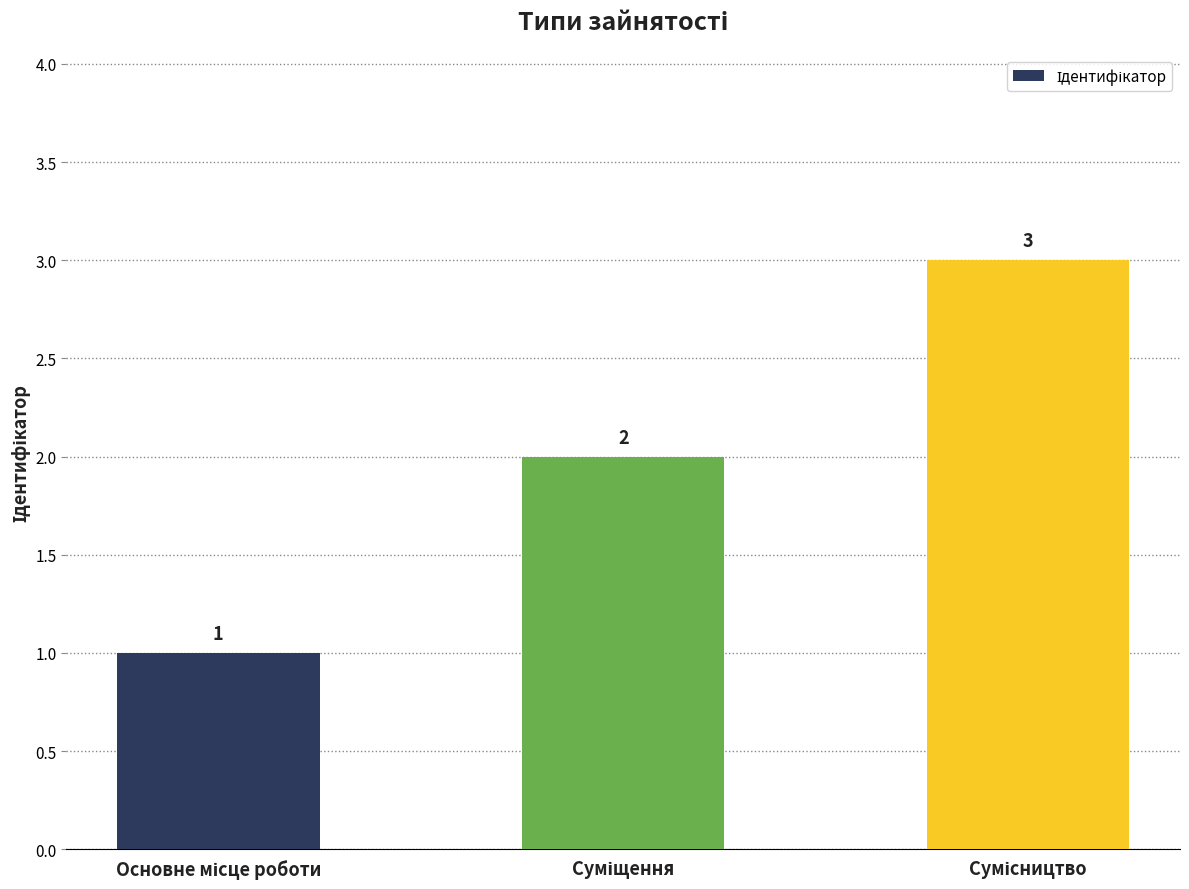

Count the values in the range 1 to 3.

3